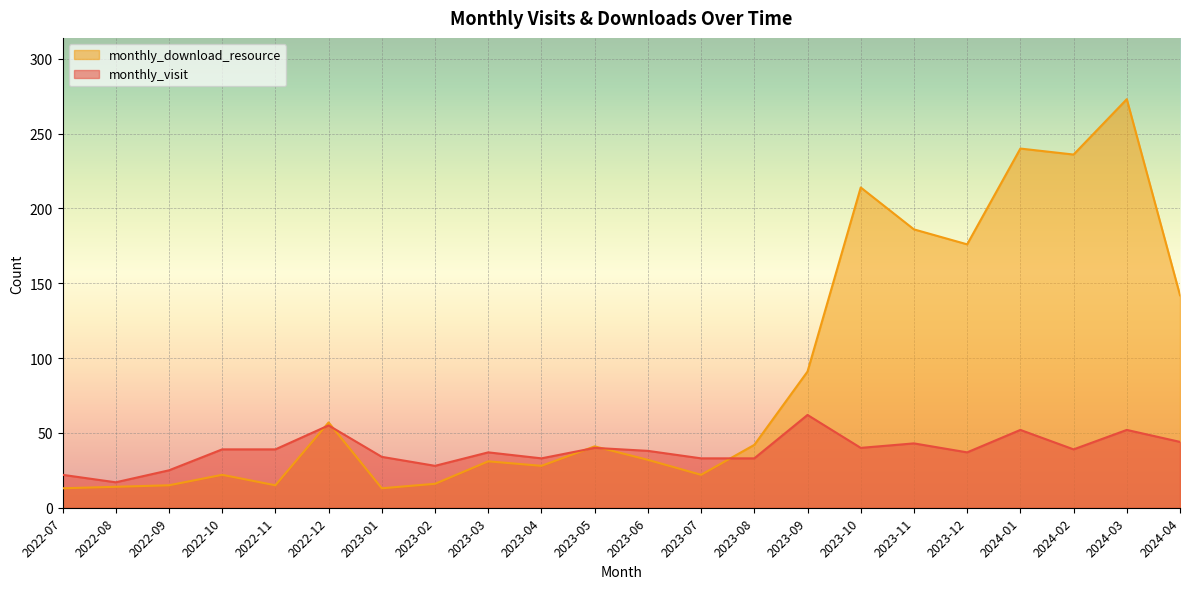

What position from the left is 2024-04?

22